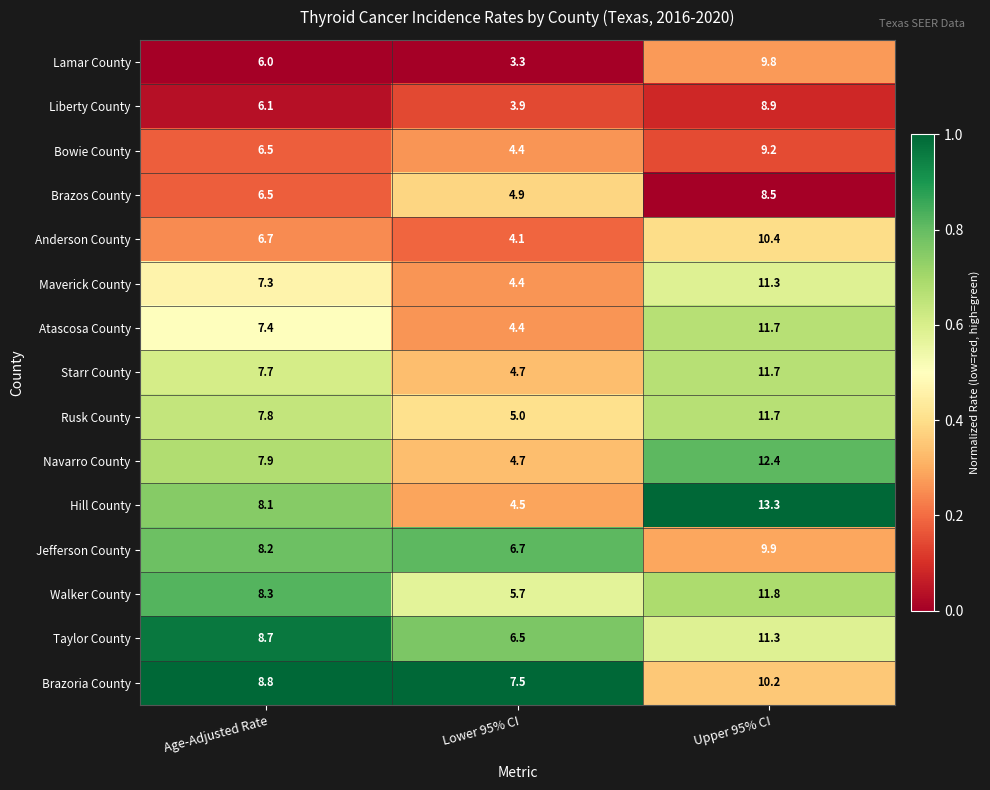

List the labels in order of Maverick County value, largest first.

Upper 95% CI, Age-Adjusted Rate, Lower 95% CI